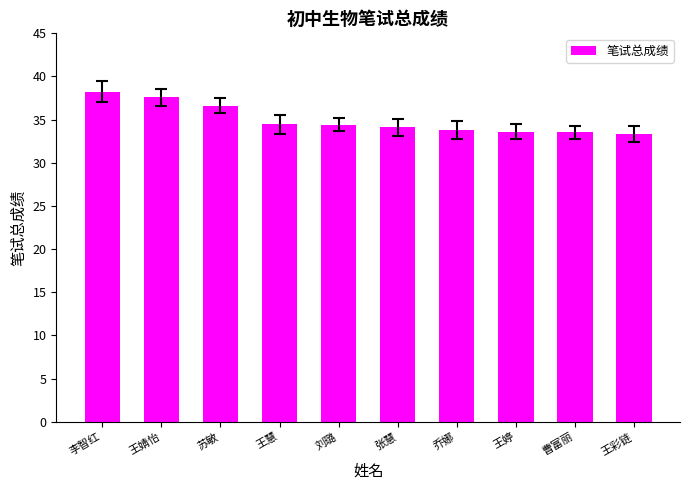

What is the maximum value shown in the chart?

38.2